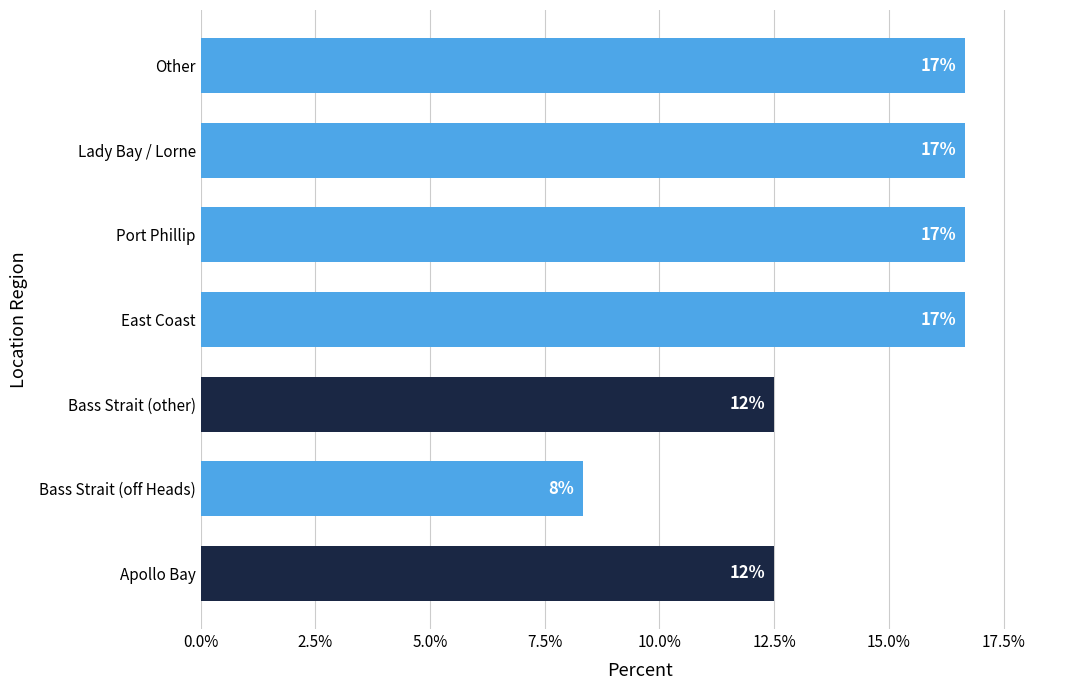

How many bars are there in total?

7